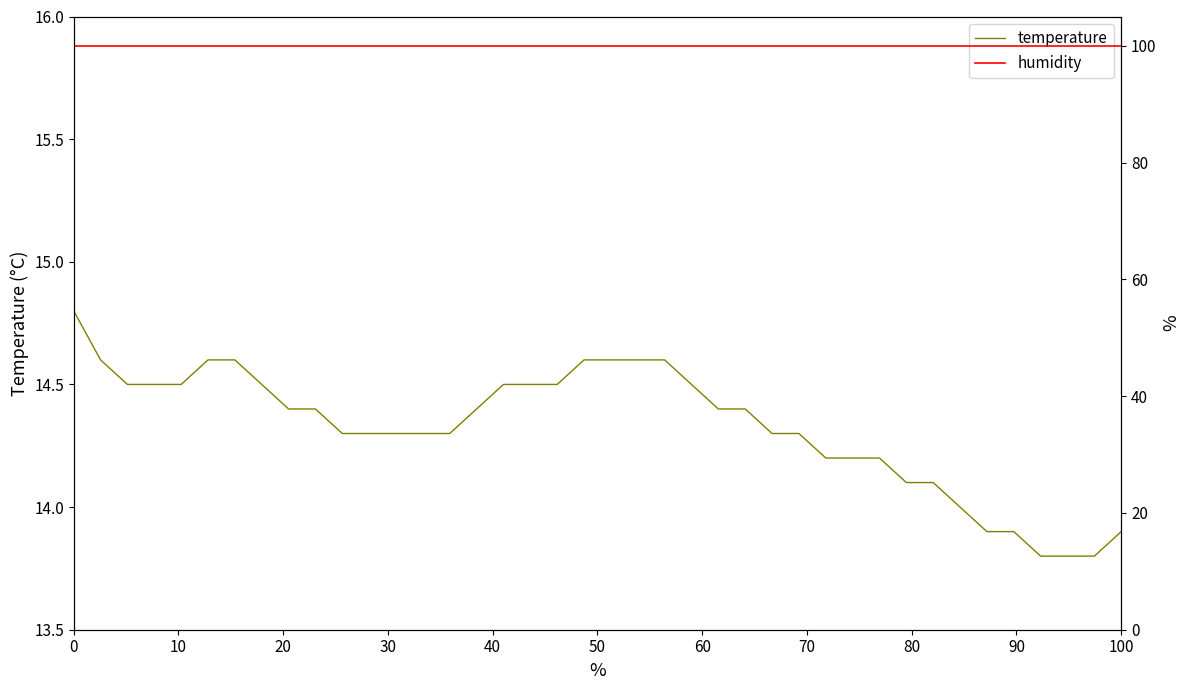

Count the number of data series in this chart.

2